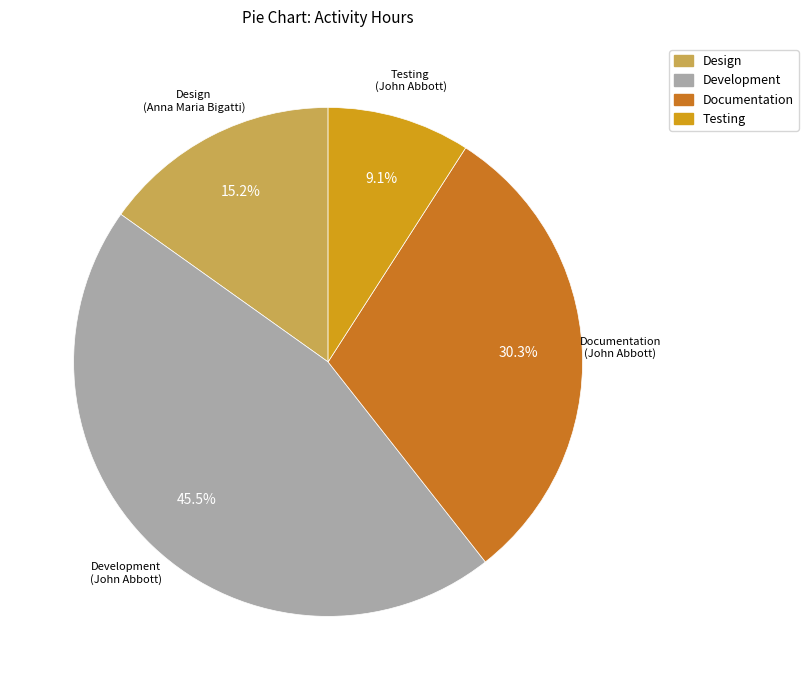

What percentage do Documentation and Testing together represent?

39.4%